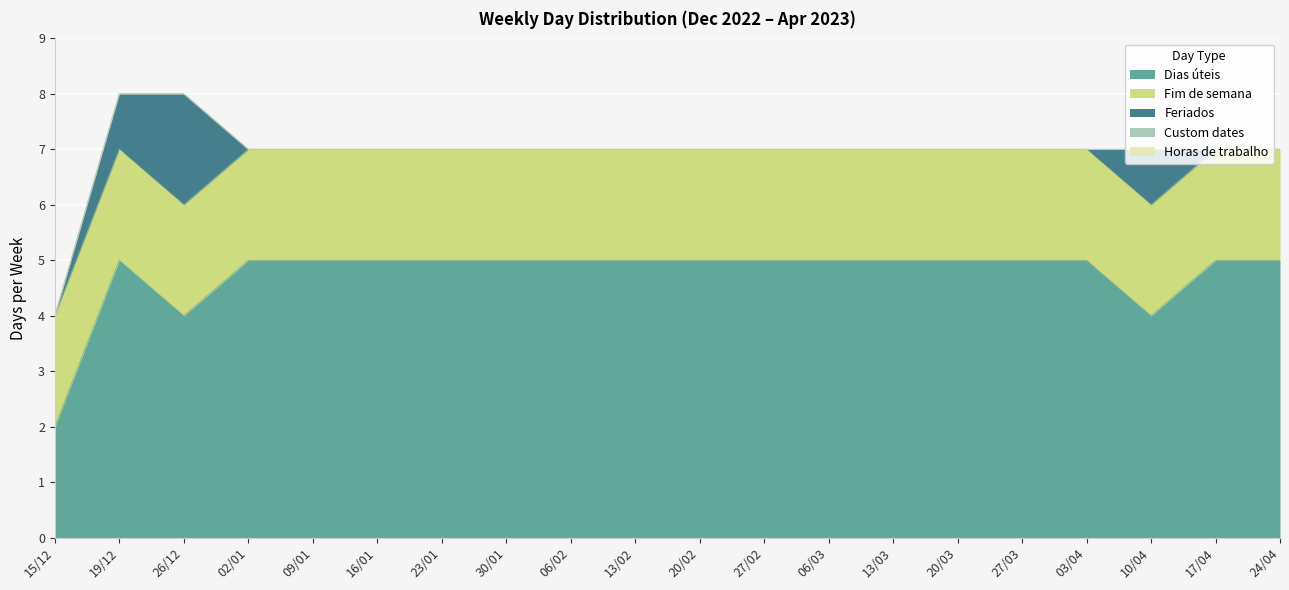

Which category has the lowest value in the Fim de semana series?

15/12